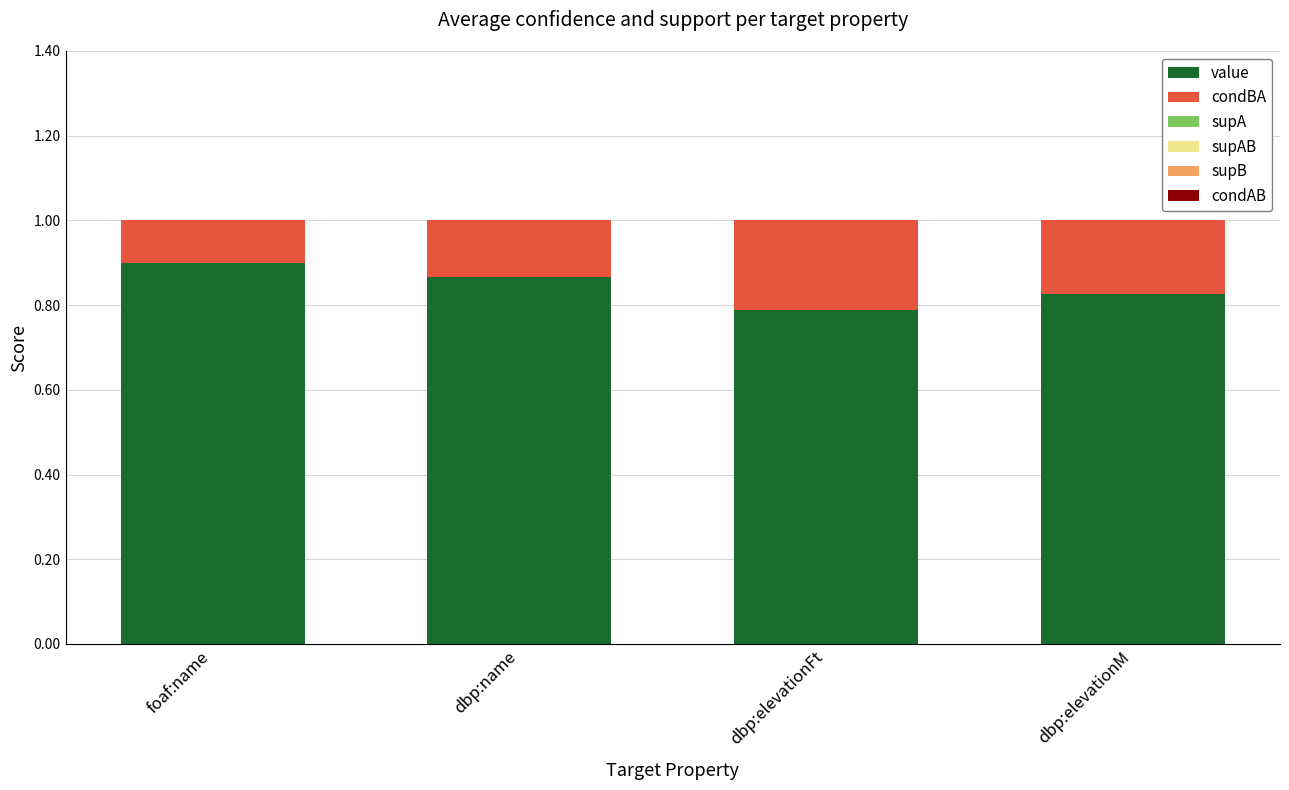

Where is value nearest to the value 0?

dbp:elevationFt